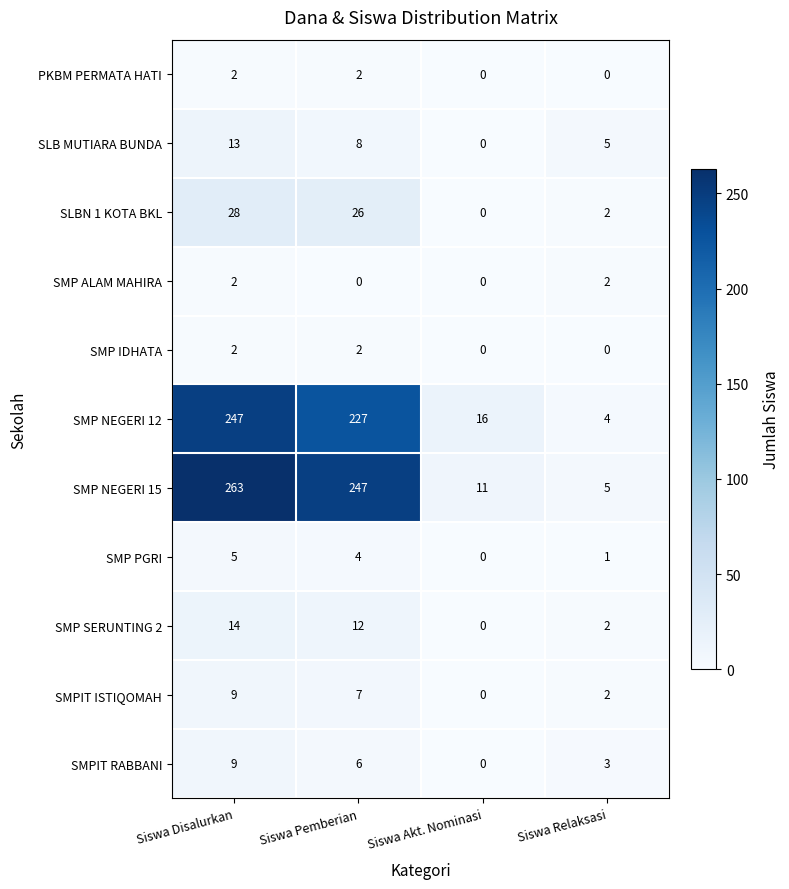

How many distinct data groups are displayed?

11